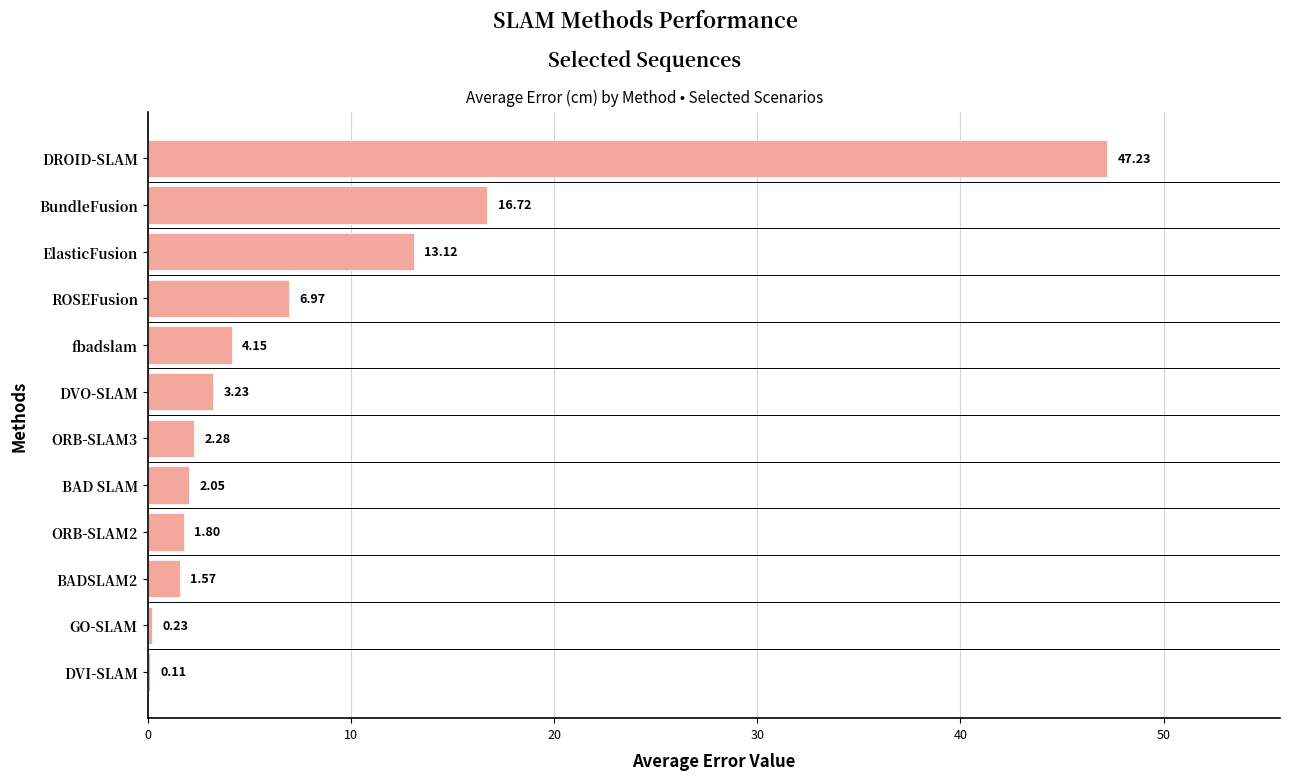

What is the change in value from DVO-SLAM to ElasticFusion?

+9.9